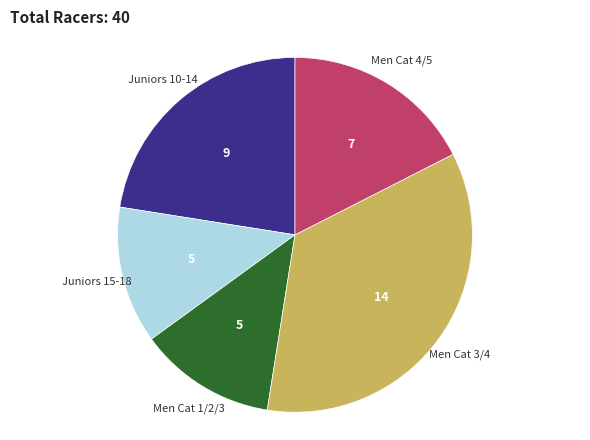

Does any single category account for the majority?

No